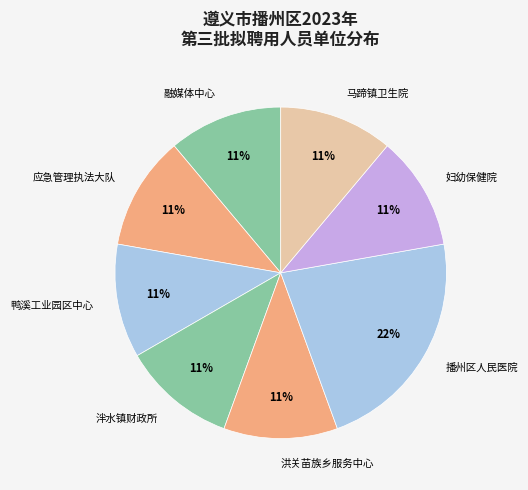

Is the sum of 应急管理执法大队 and 融媒体中心 greater than half?

No